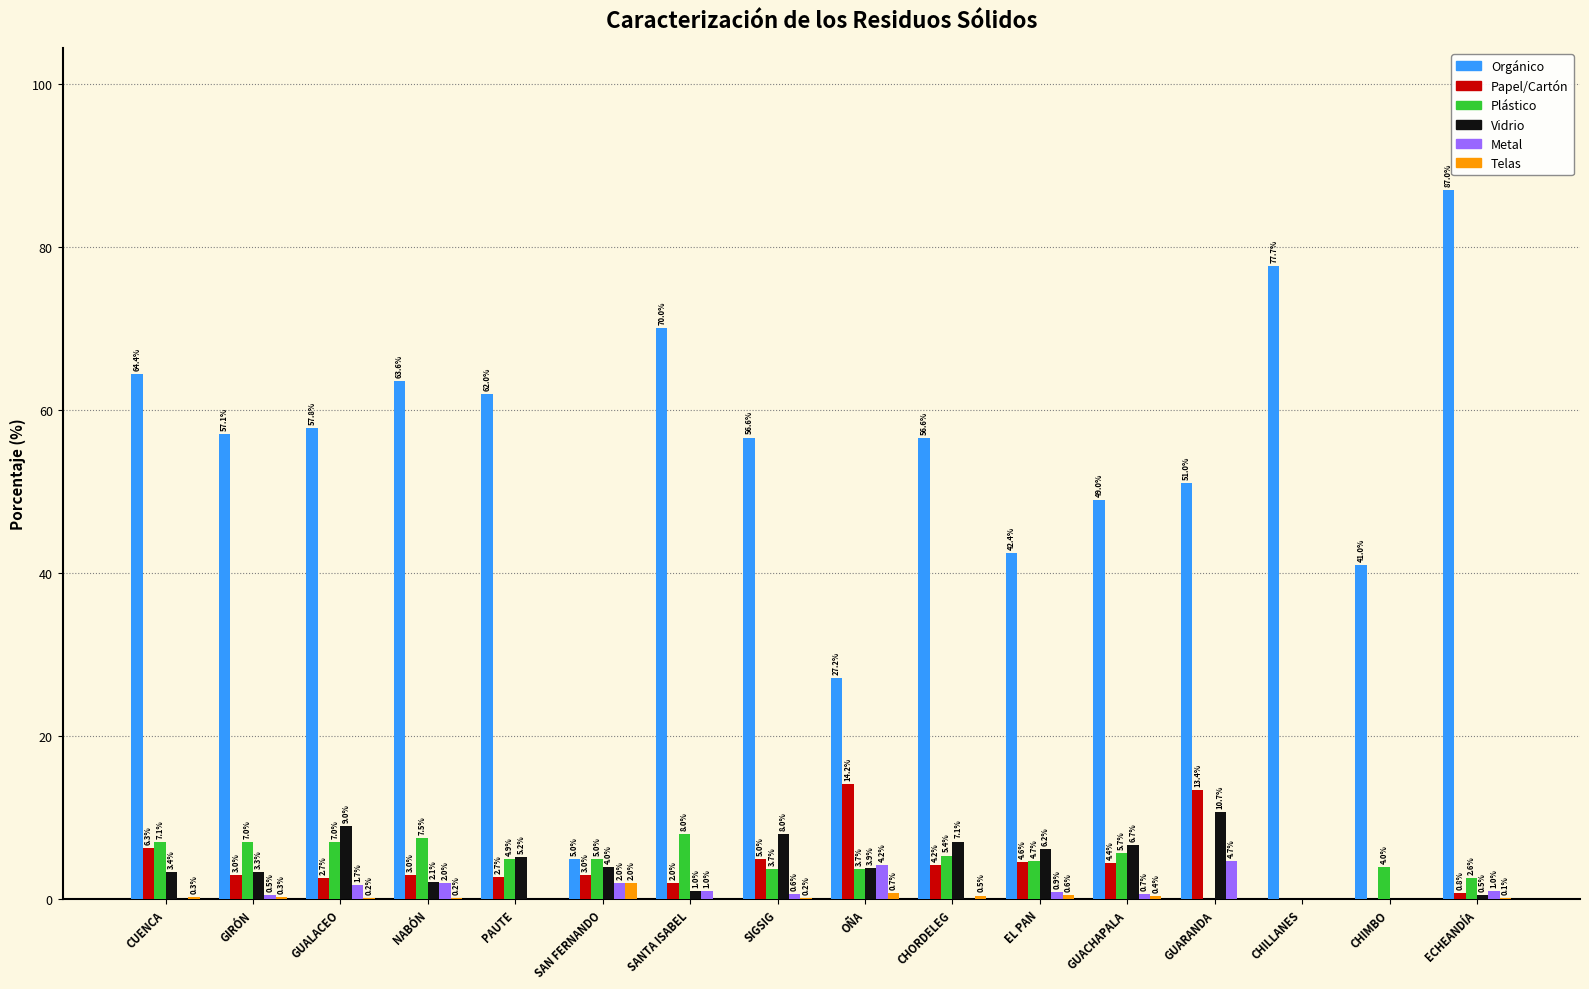

How many groups of bars are there?

16